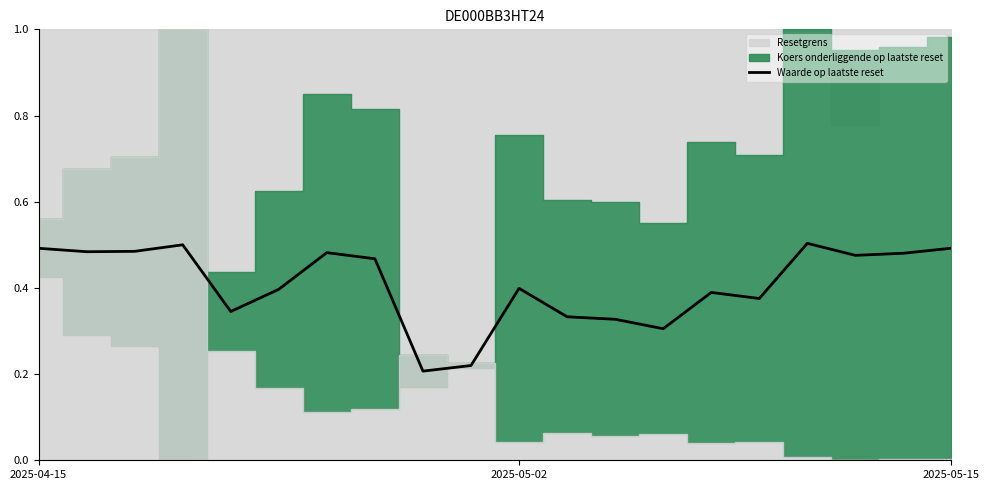

What is the difference between the values at 14 and 6?

0.1